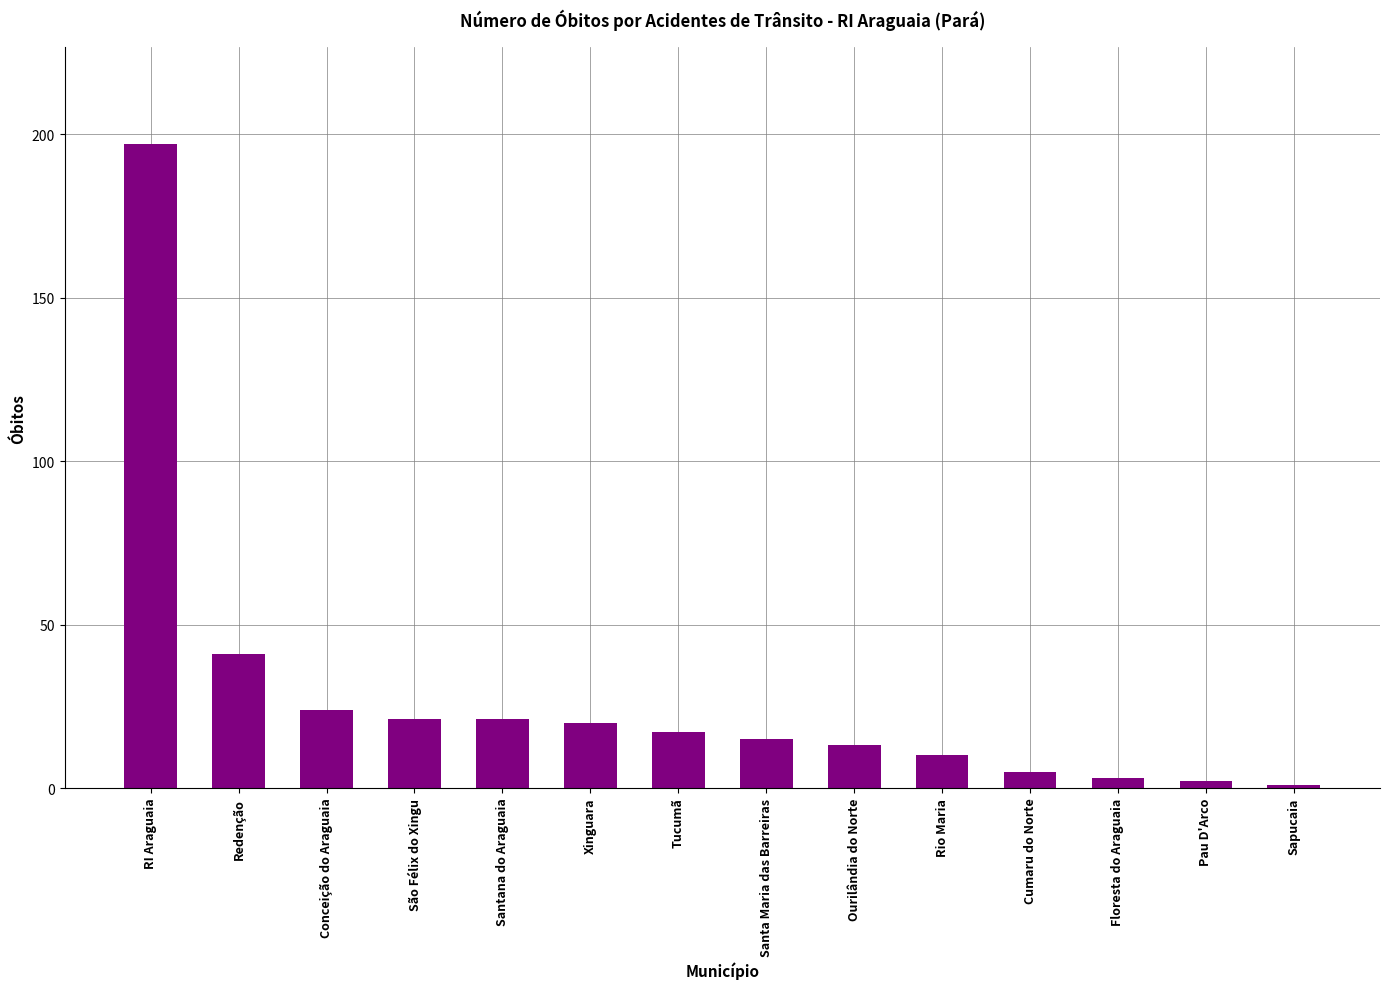

The chart shows a value of 11 at Xinguara. True or false?

False